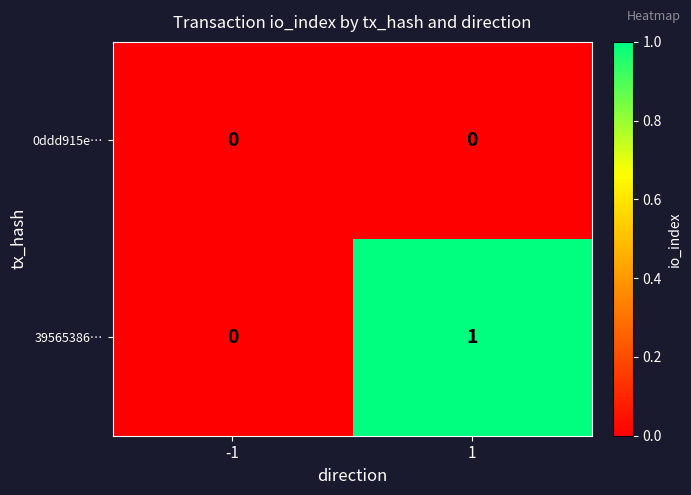

Reading left to right, list all the values displayed in this chart.

0ddd915e…: -1=0	1=0
39565386…: -1=0	1=1